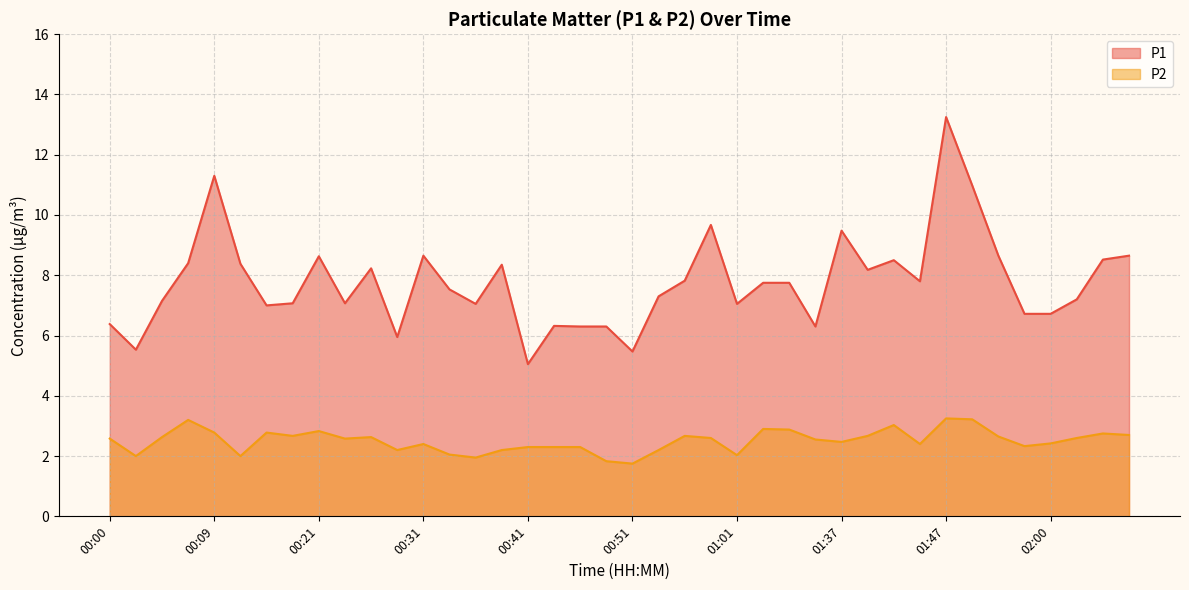

Where is the first local maximum for P2?

00:07